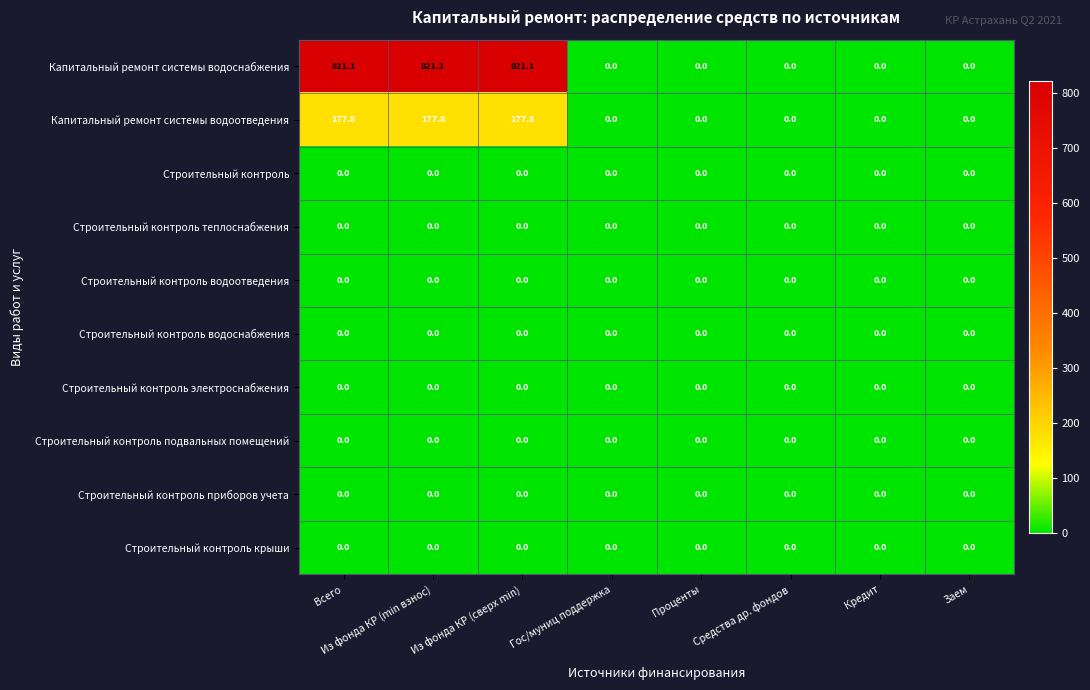

Which series has the largest total across all categories?

Капитальный ремонт системы водоснабжения